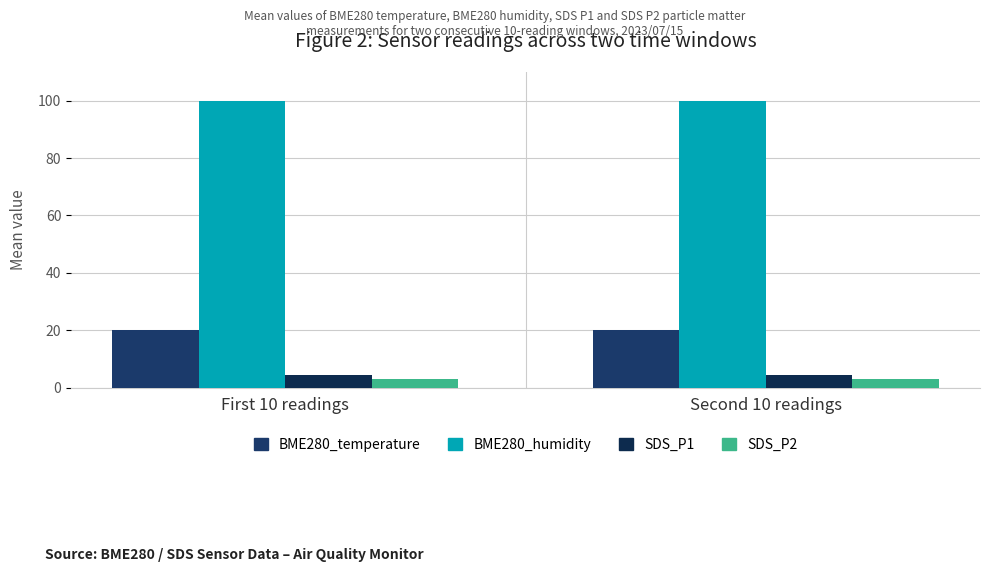

How many bars are there in total?

8